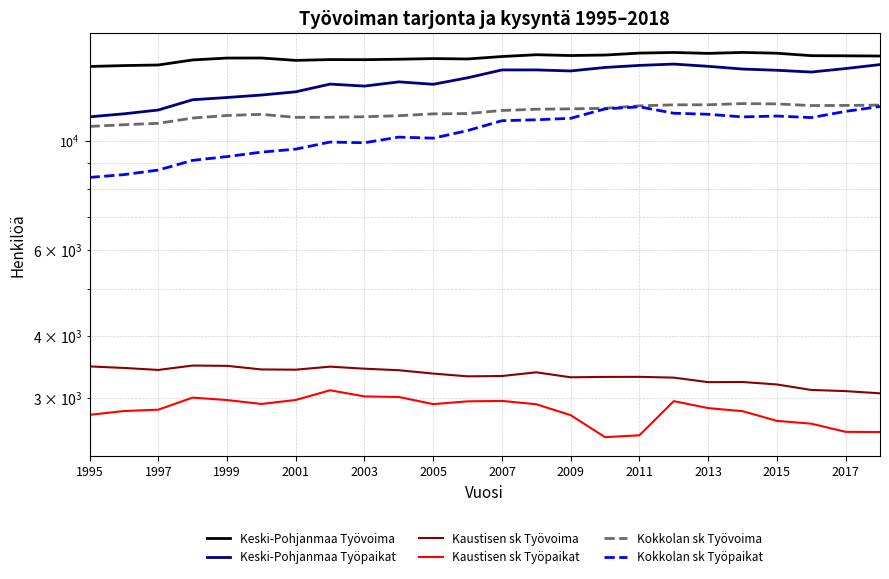

True or false: Keski-Pohjanmaa Työvoima and Kaustisen sk Työvoima cross at least once.

False